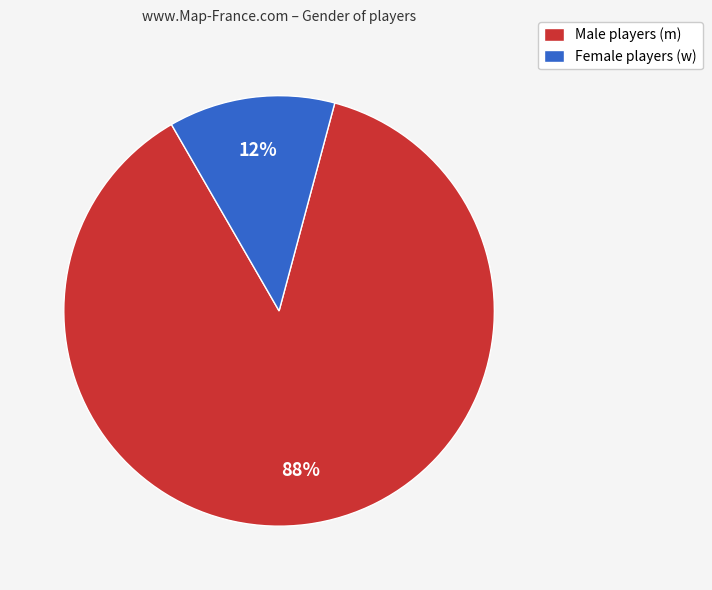

Which has a higher value, Male players (m) or Female players (w)?

Male players (m)